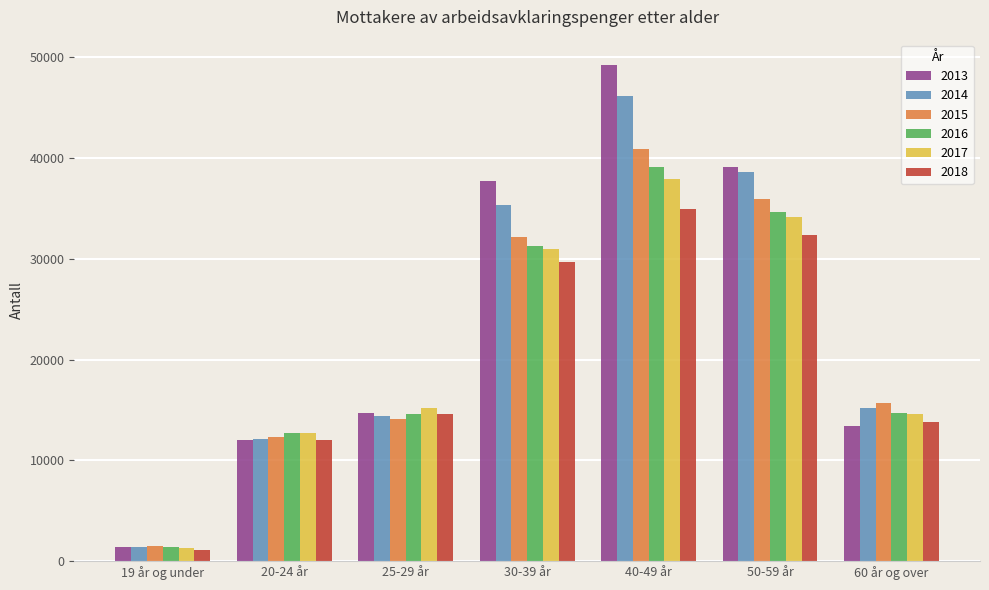

What is the minimum value shown in the chart?

1091